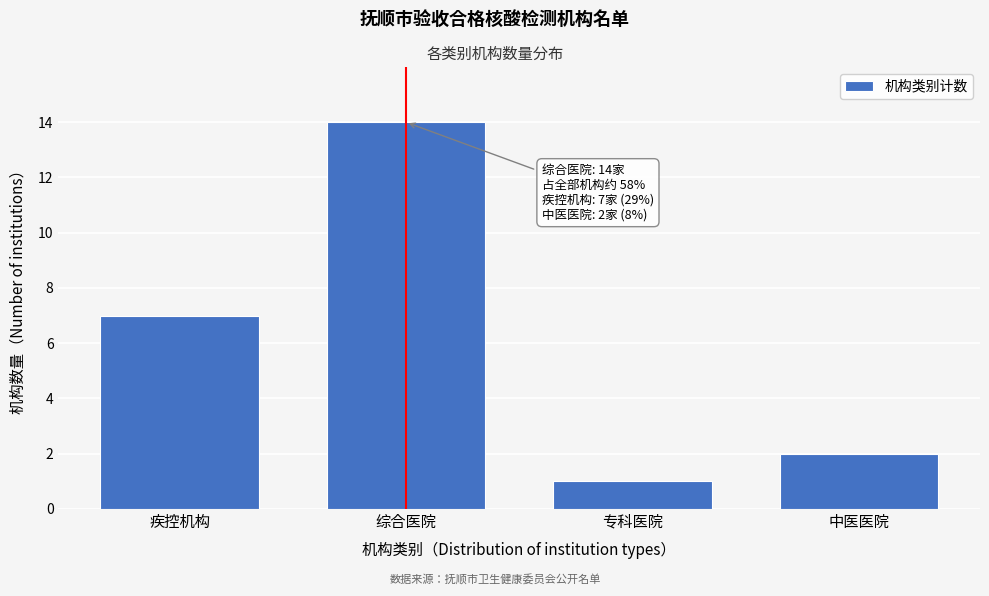

Reading left to right, list all the values displayed in this chart.

7	14	1	2